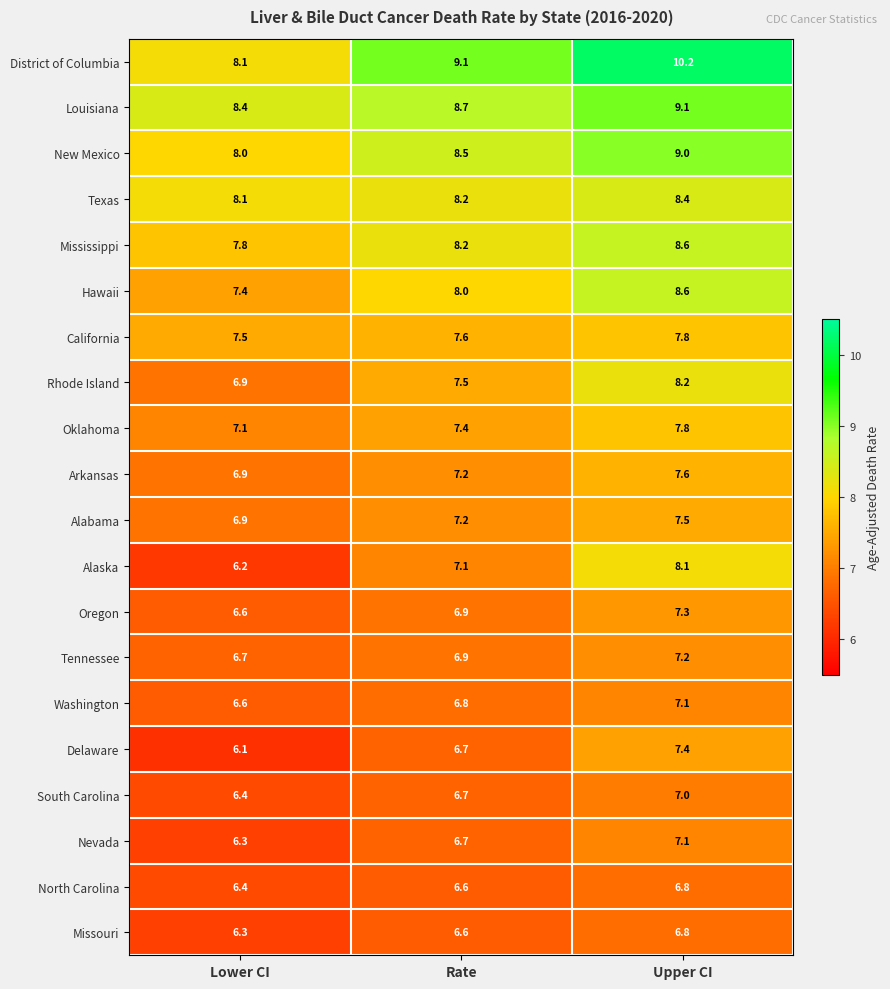

List the labels in order of Hawaii value, smallest first.

Lower CI, Rate, Upper CI